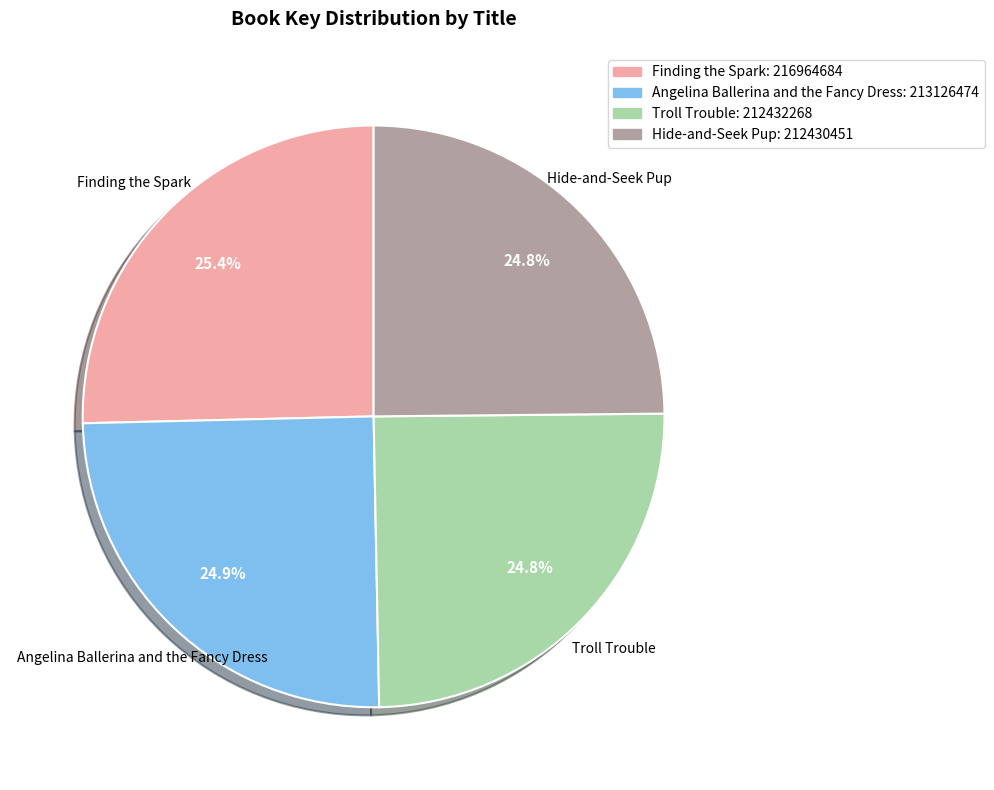

Which has a higher value, Finding the Spark or Troll Trouble?

Finding the Spark